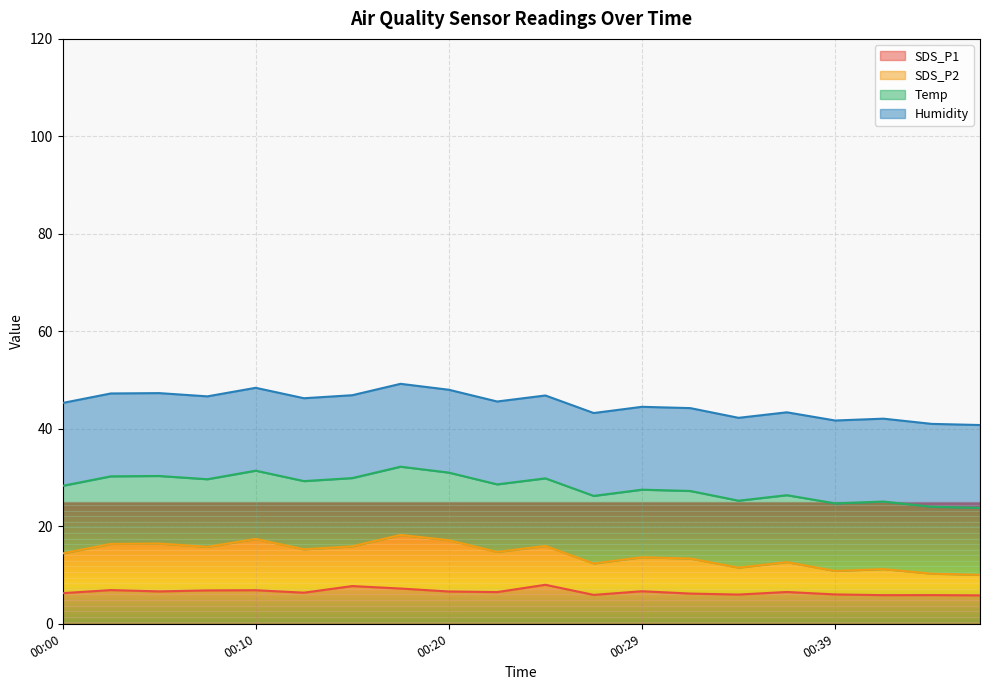

List the labels in order of SDS_P2 value, largest first.

00:17, 00:10, 00:20, 00:05, 00:02, 00:25, 00:15, 00:07, 00:12, 00:22, 00:00, 00:29, 00:32, 00:37, 00:27, 00:34, 00:42, 00:39, 00:44, 00:47